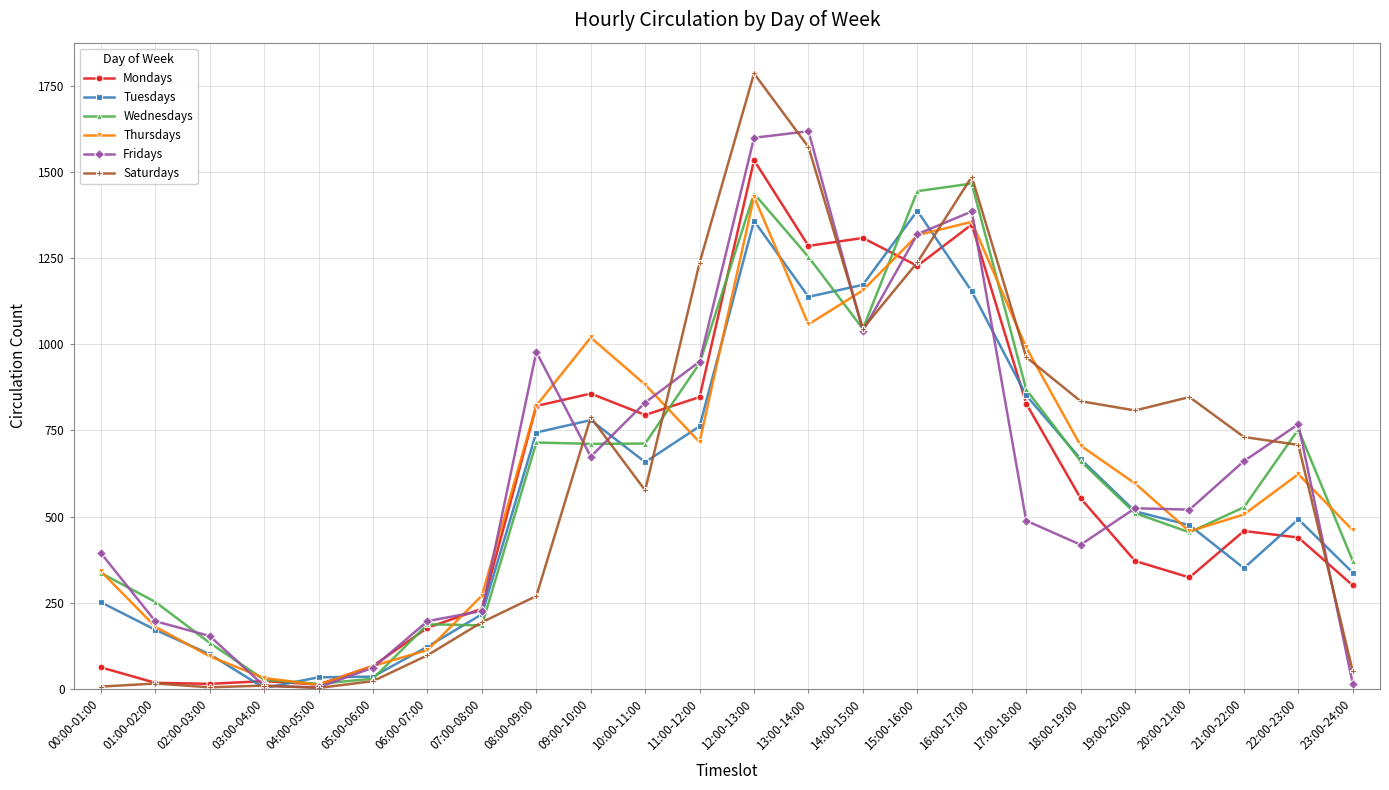

What is the sum of the Fridays values at 04:00-05:00 and 03:00-04:00?

12